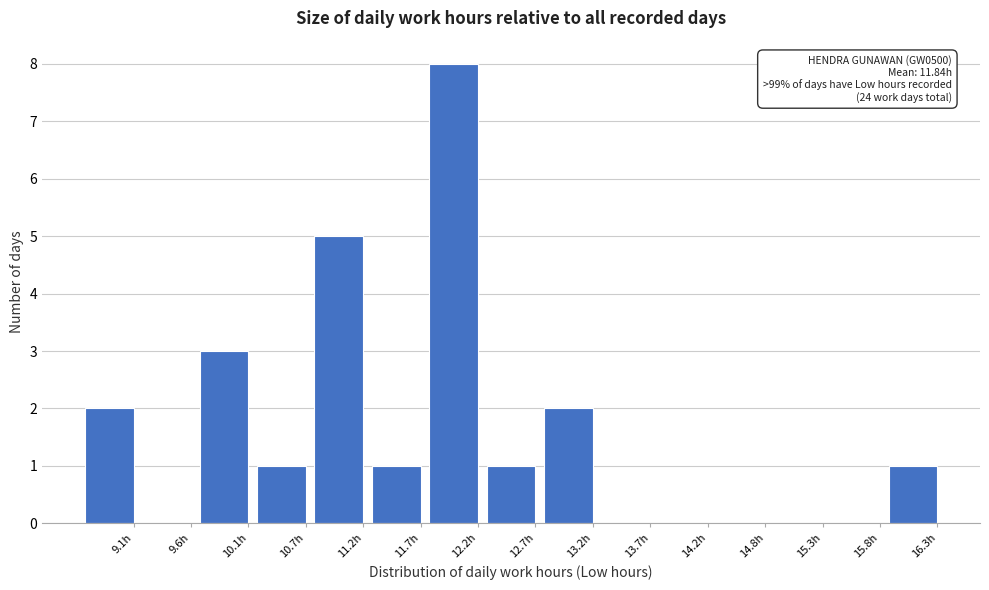

Reading left to right, list all the values displayed in this chart.

9.1h=2	9.6h=0	10.1h=3	10.7h=1	11.2h=5	11.7h=1	12.2h=8	12.7h=1	13.2h=2	13.7h=0	14.2h=0	14.8h=0	15.3h=0	15.8h=0	16.3h=1